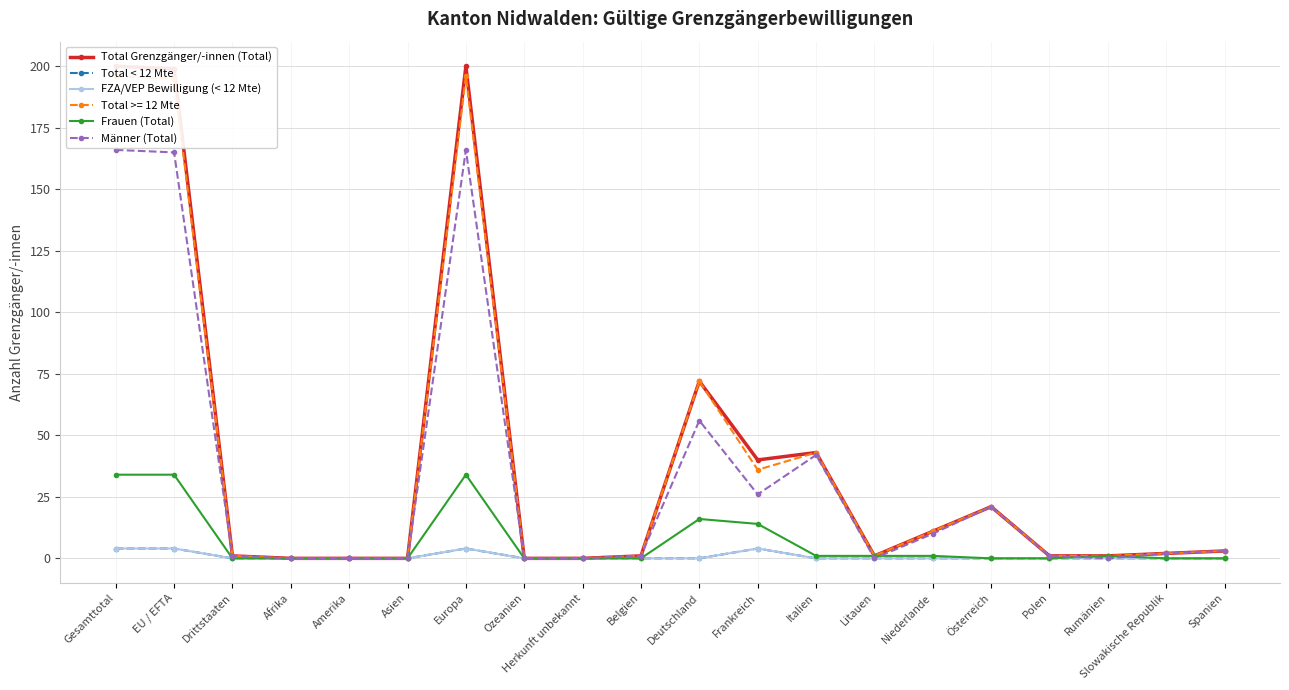

Reading left to right, what are all the values shown in this chart?

Total Grenzgänger/-innen (Total): 200	199	1	0	0	0	200	0	0	1	72	40	43	1	11	21	1	1	2	3
Total < 12 Mte: 4	4	0	0	0	0	4	0	0	0	0	4	0	0	0	0	0	0	0	0
FZA/VEP Bewilligung (< 12 Mte): 4	4	0	0	0	0	4	0	0	0	0	4	0	0	0	0	0	0	0	0
Frauen (Total): 34	34	0	0	0	0	34	0	0	0	16	14	1	1	1	0	0	1	0	0
Männer (Total): 166	165	1	0	0	0	166	0	0	1	56	26	42	0	10	21	1	0	2	3